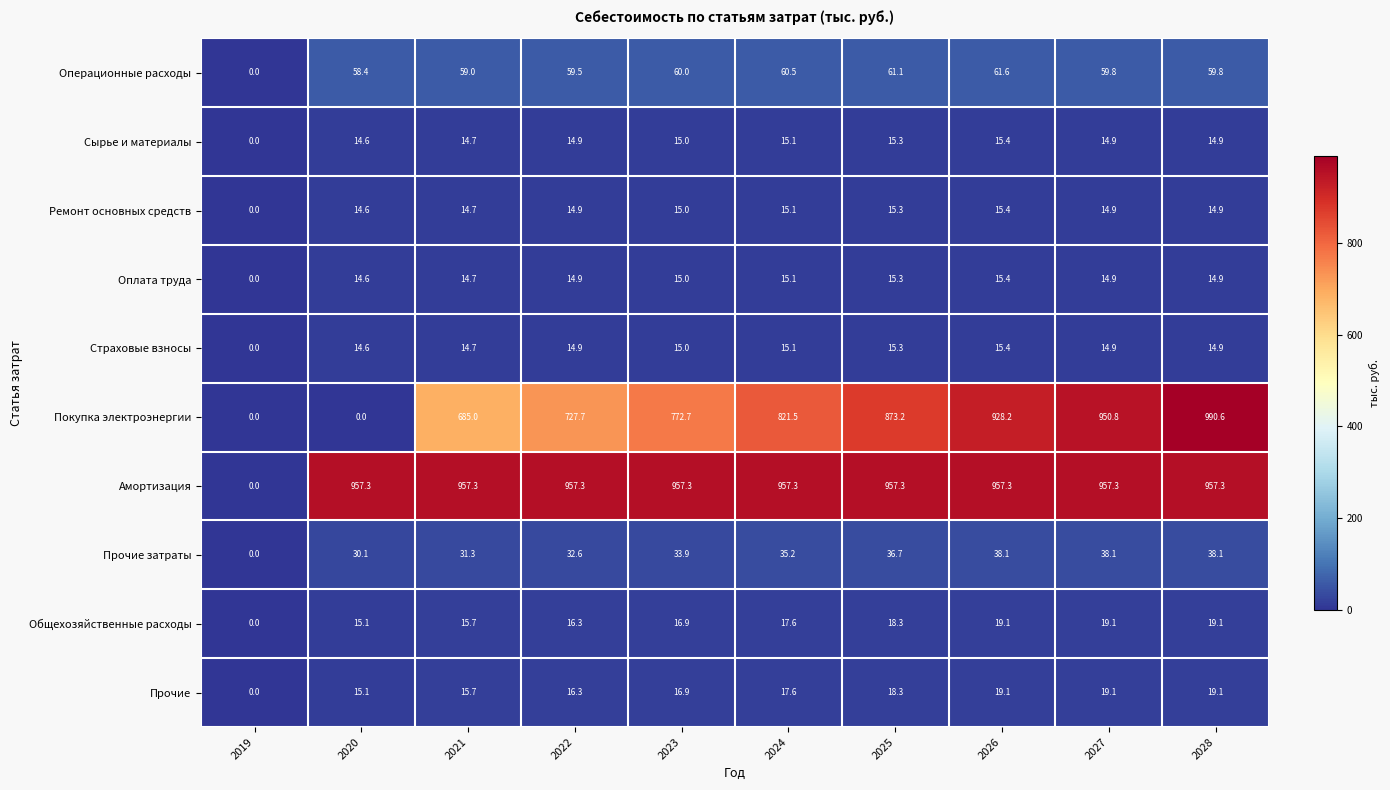

At which category is the sum across all series the highest?

2028